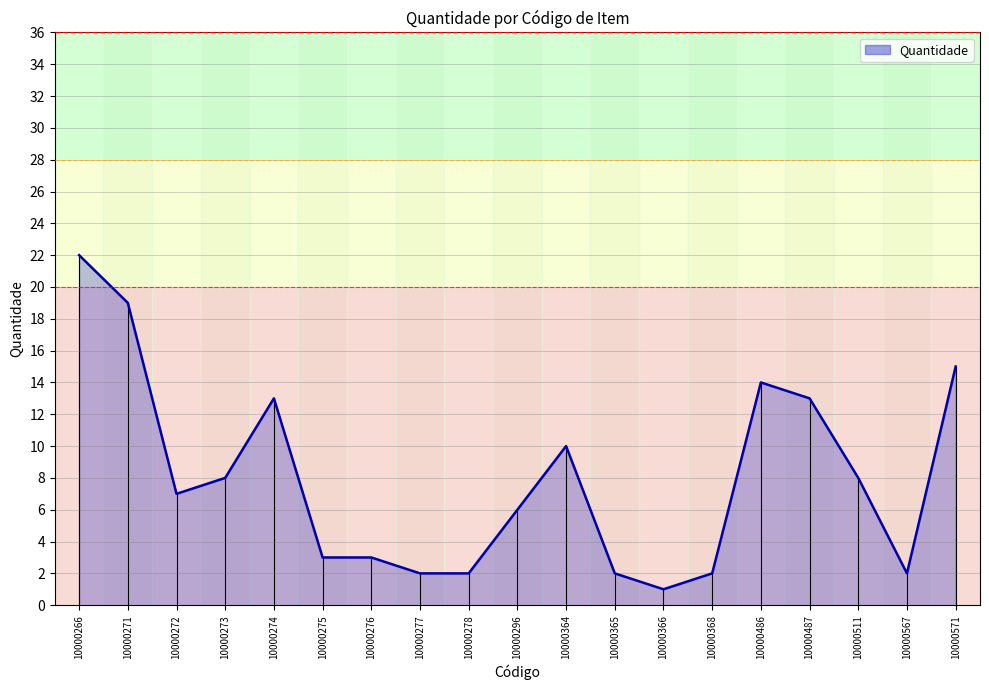

Reading left to right, what are all the values shown in this chart?

10000266=22	10000271=19	10000272=7	10000273=8	10000274=13	10000275=3	10000276=3	10000277=2	10000278=2	10000296=6	10000364=10	10000365=2	10000366=1	10000368=2	10000486=14	10000487=13	10000511=8	10000567=2	10000571=15